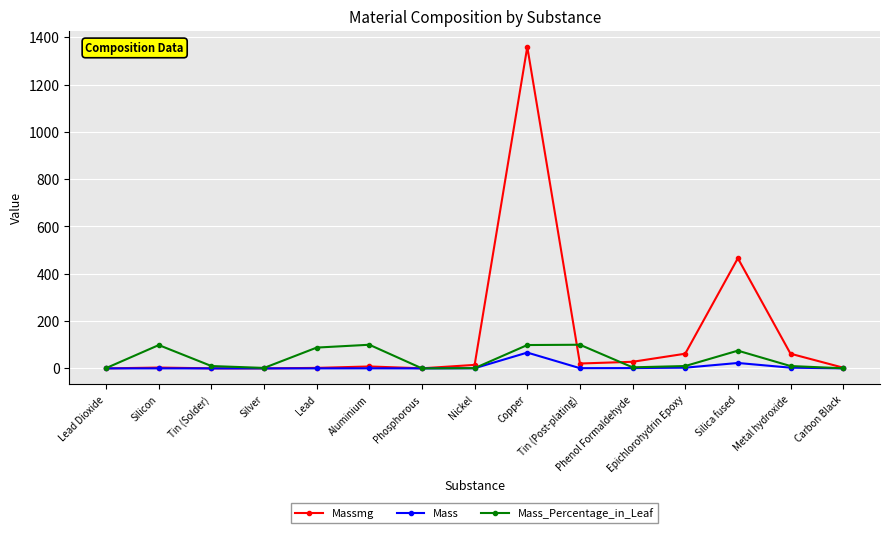

Which series has the largest total across all categories?

Massmg